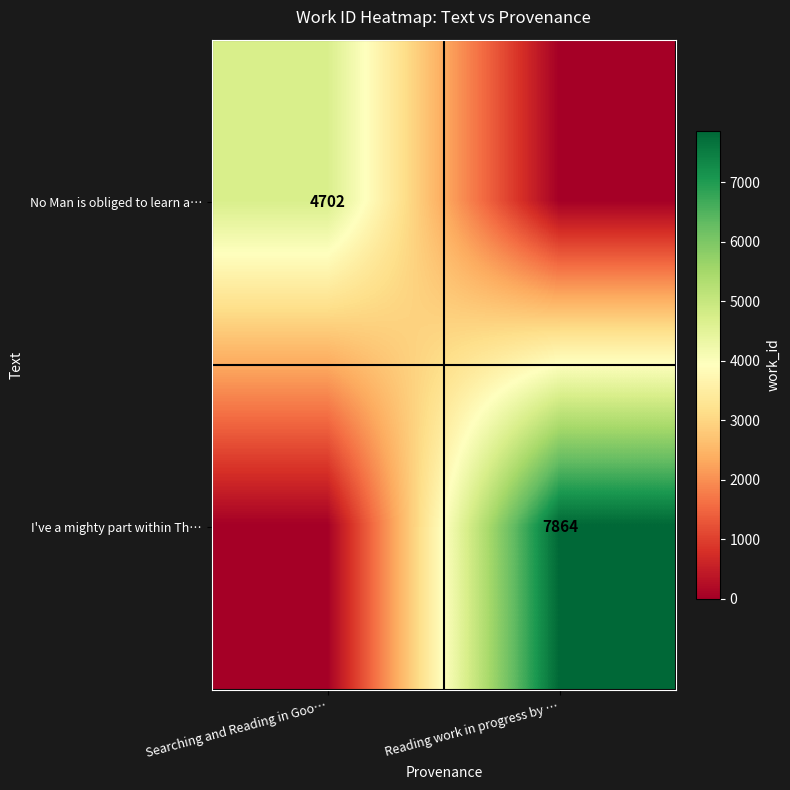

The No Man is obliged to learn a… series shows 6726 at Searching and Reading in Goo…. True or false?

False